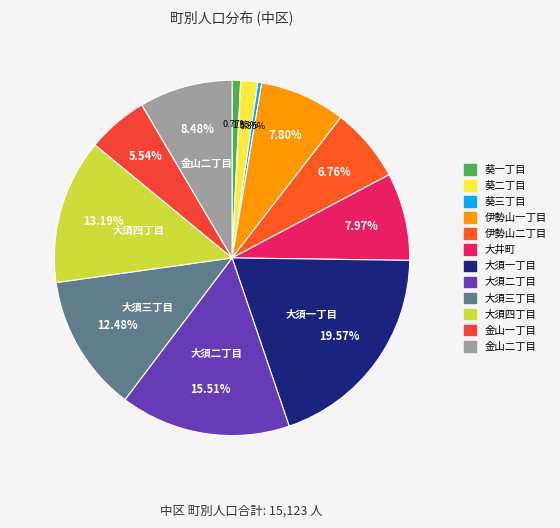

To the nearest percent, what is the difference between the 葵一丁目 and 伊勢山一丁目 slice percentages?

7%